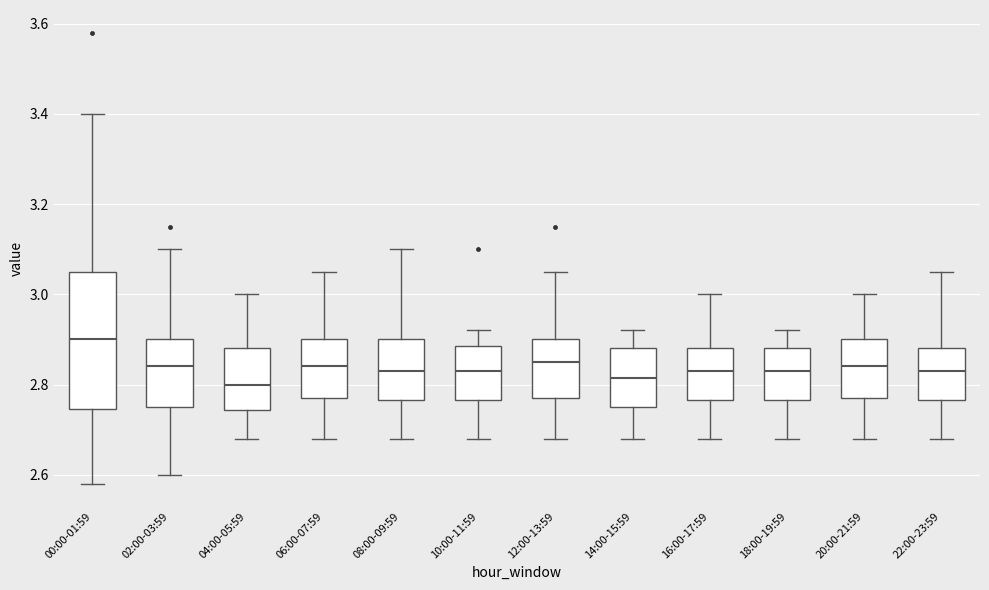

Reading left to right, read every box against the y-axis: the position of its median line, the range the box covers, and the ends of its whiskers. The values are not printed on the chart, so give them approximately, as read against the axis.

00:00-01:59: median 2.90, box 2.74 to 3.06, whiskers 2.58 to 3.40
02:00-03:59: median 2.84, box 2.76 to 2.90, whiskers 2.60 to 3.10
04:00-05:59: median 2.80, box 2.74 to 2.88, whiskers 2.68 to 3.00
06:00-07:59: median 2.84, box 2.78 to 2.90, whiskers 2.68 to 3.06
08:00-09:59: median 2.84, box 2.76 to 2.90, whiskers 2.68 to 3.10
10:00-11:59: median 2.84, box 2.76 to 2.88, whiskers 2.68 to 2.92
12:00-13:59: median 2.86, box 2.78 to 2.90, whiskers 2.68 to 3.06
14:00-15:59: median 2.82, box 2.76 to 2.88, whiskers 2.68 to 2.92
16:00-17:59: median 2.84, box 2.76 to 2.88, whiskers 2.68 to 3.00
18:00-19:59: median 2.84, box 2.76 to 2.88, whiskers 2.68 to 2.92
20:00-21:59: median 2.84, box 2.78 to 2.90, whiskers 2.68 to 3.00
22:00-23:59: median 2.84, box 2.76 to 2.88, whiskers 2.68 to 3.06